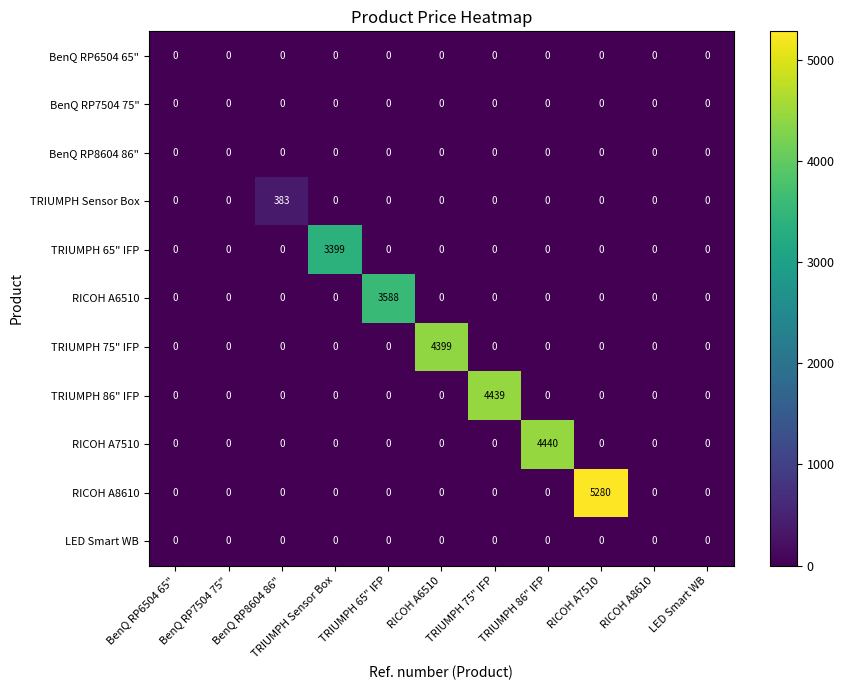

At which category is the sum across all series the highest?

RICOH A7510